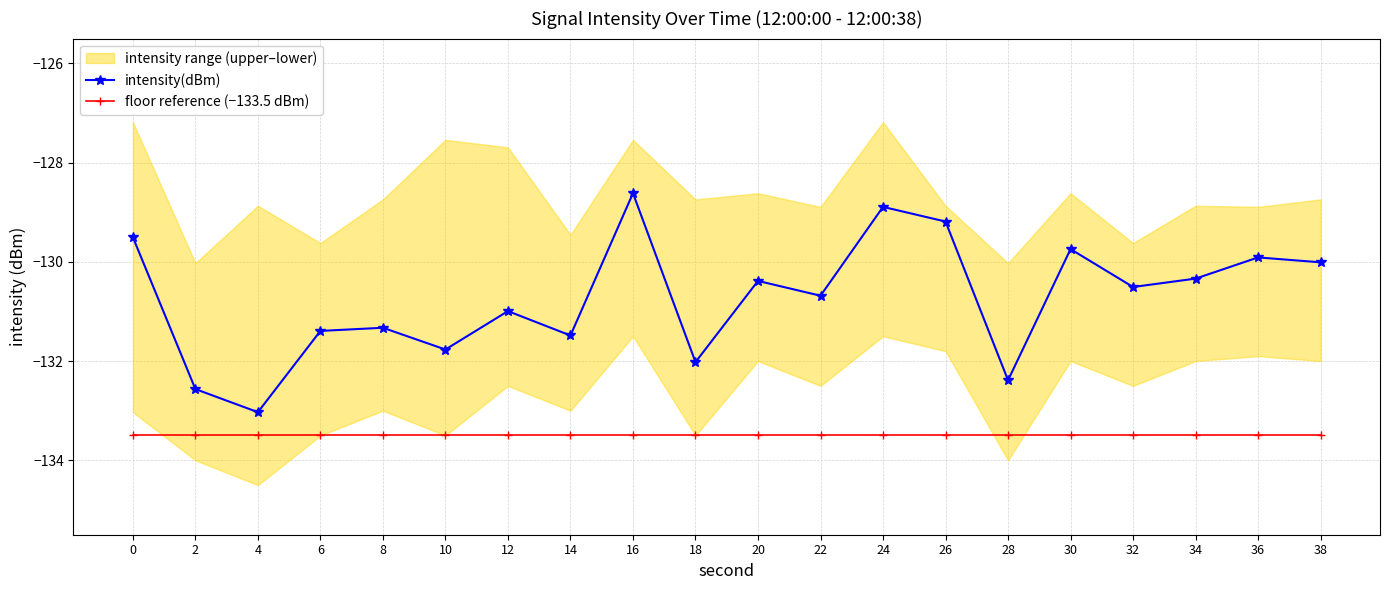

Which series changed the most between 0 and 28?

intensity(dBm)